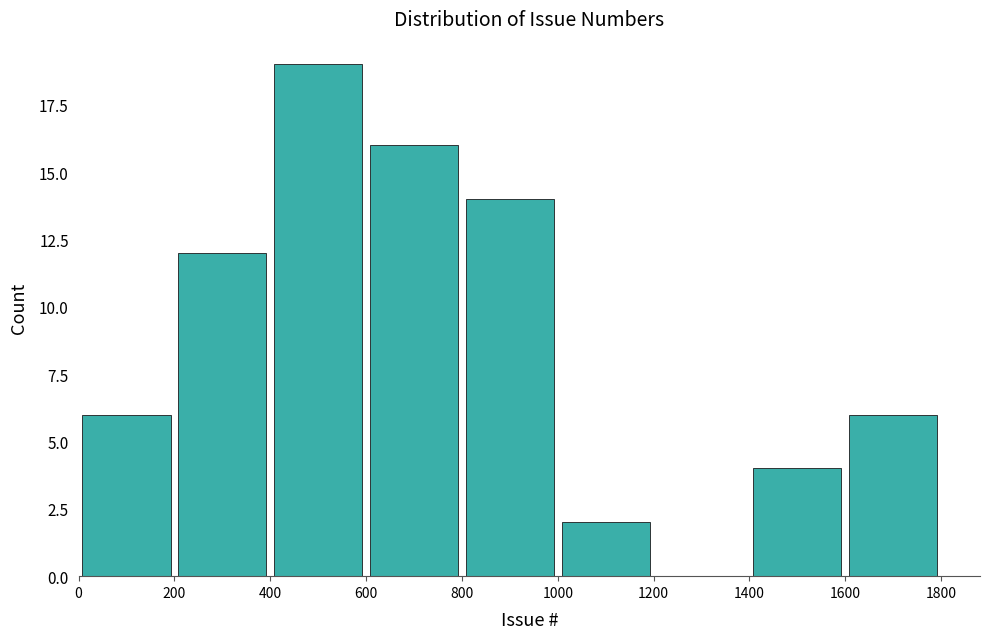

Over which range of the x-axis is the bar tallest?

400 to 600